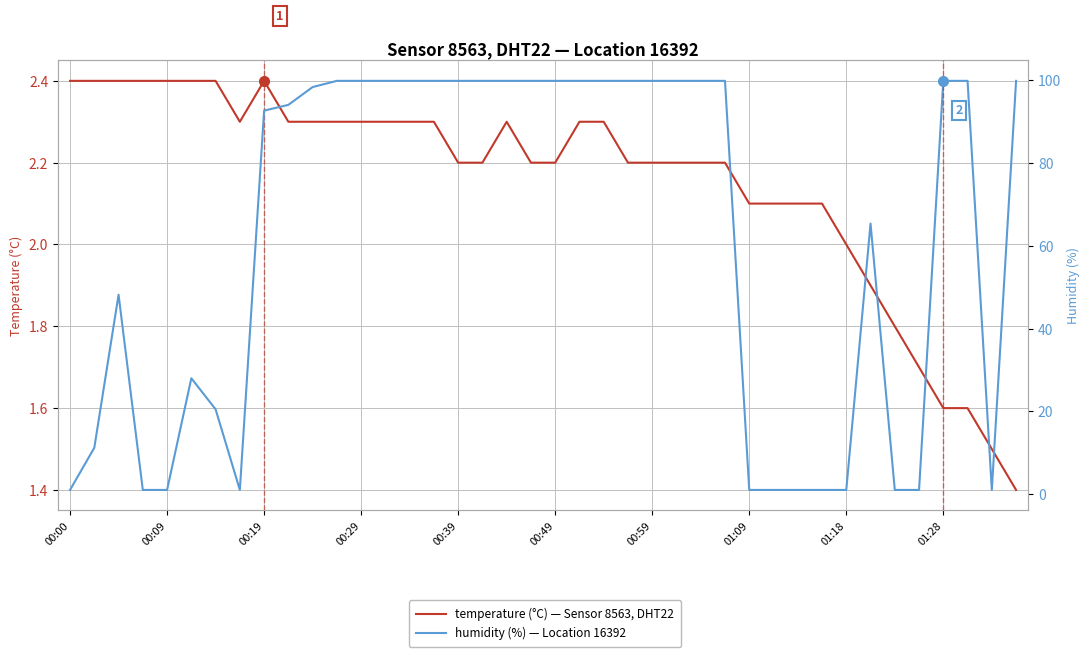

How many categories are shown in the chart?

40